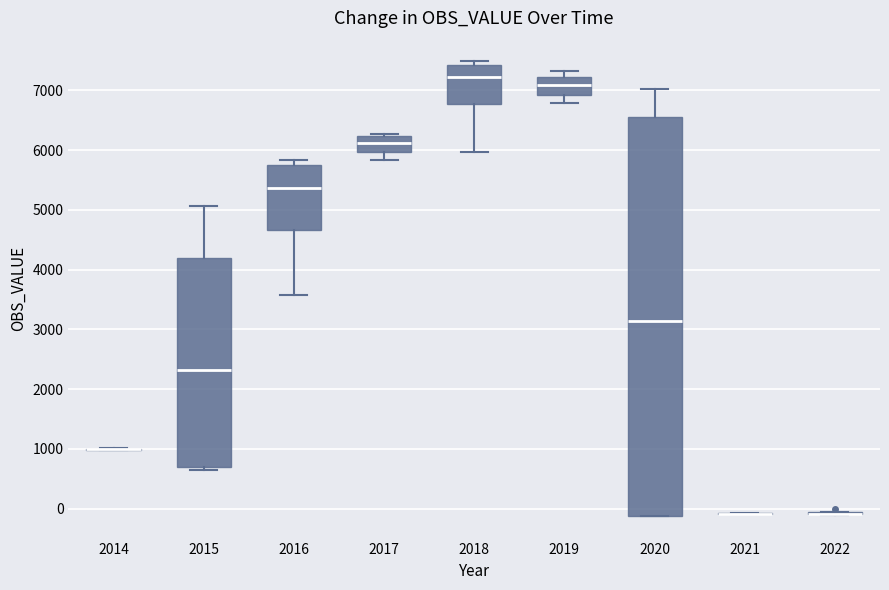

Comparing the boxes themselves (not the whiskers), which one is the tallest?

2020